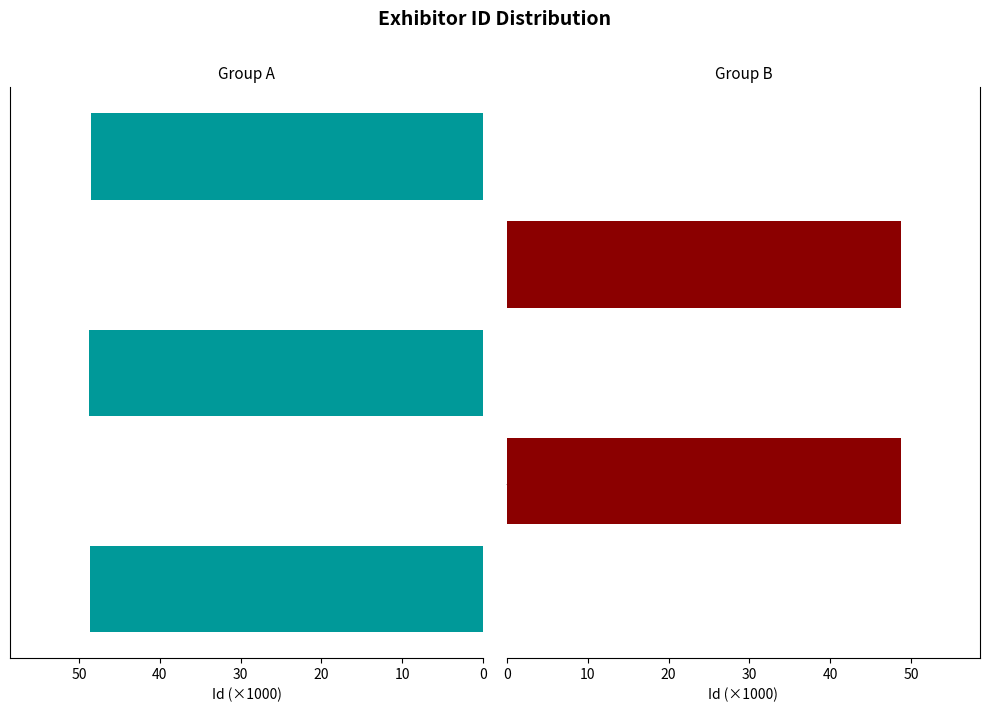

What is the approximate value of Group A (even index) at Mujin Corp.?

48.8